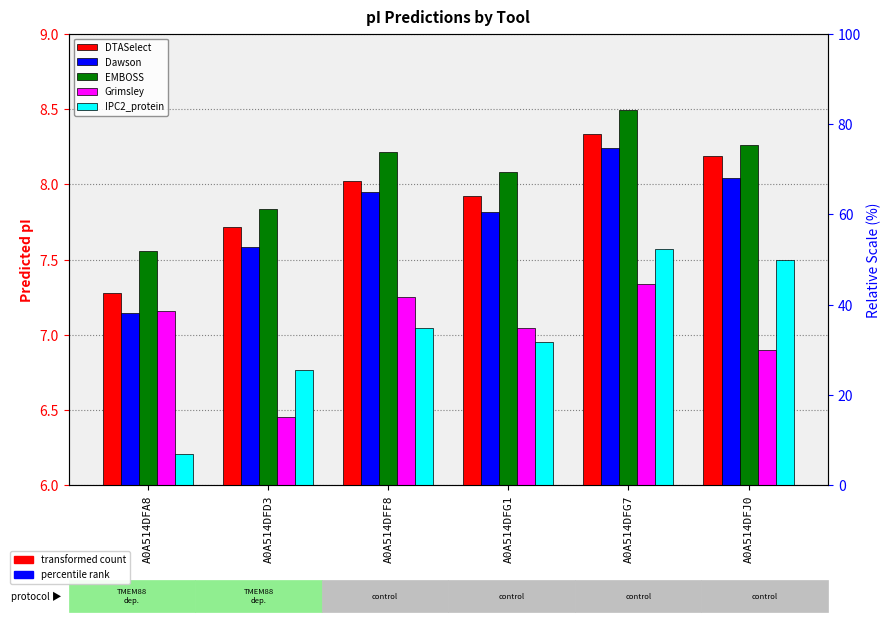

Which category has the highest value across all series?

A0A514DFG7